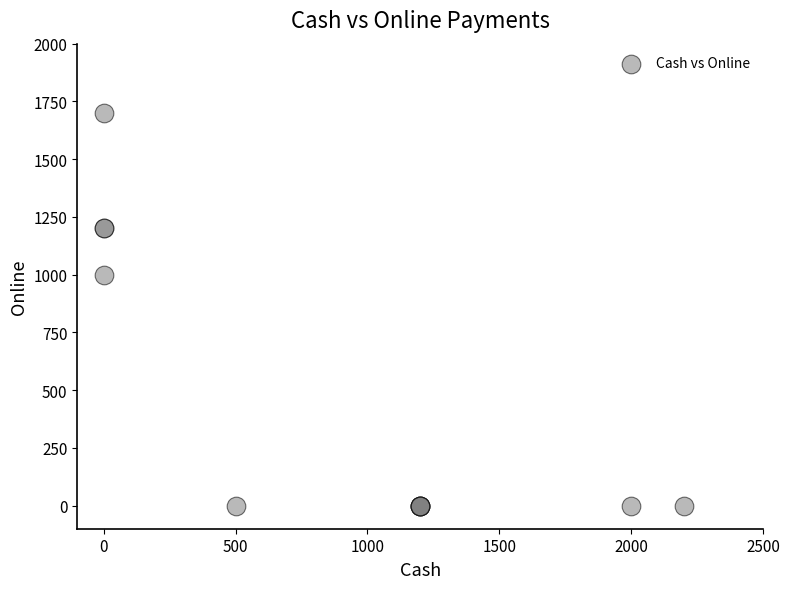

What Y value in the scatter plot is closest to 850?

1000